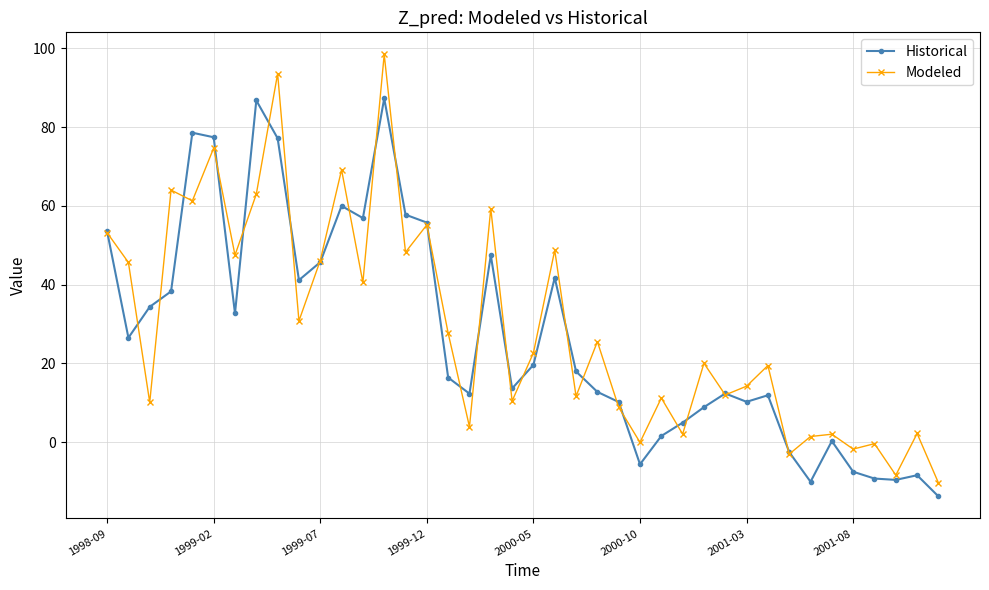

What is the maximum value shown in the chart?

98.5